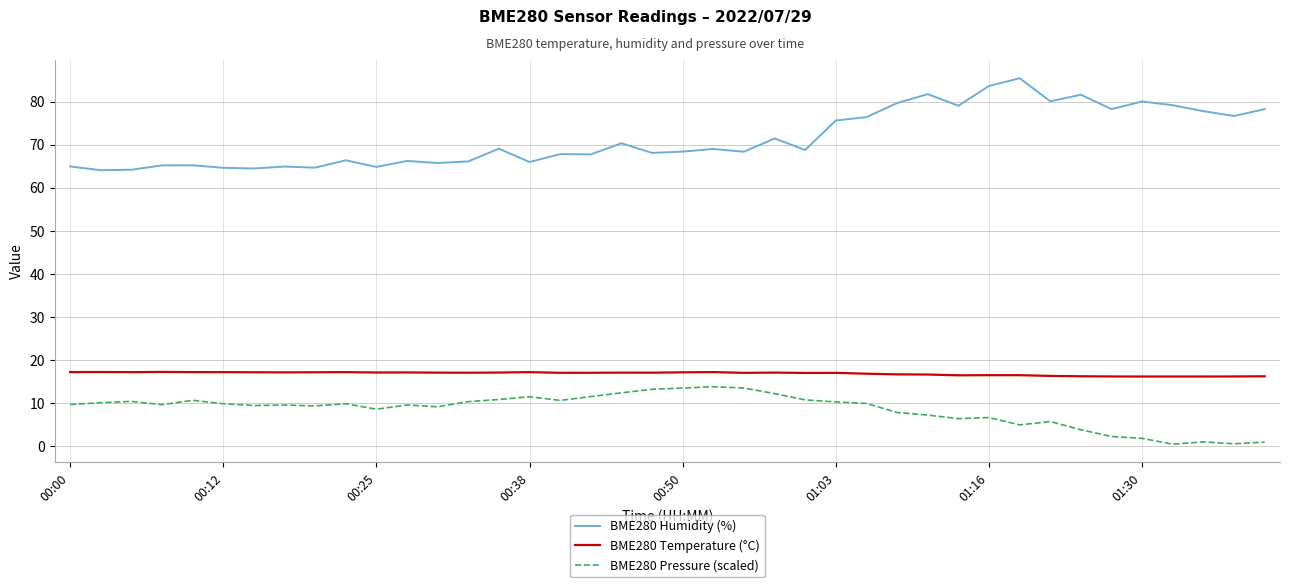

What is the difference between the maximum and minimum values in the BME280 Humidity (%) series?

21.4